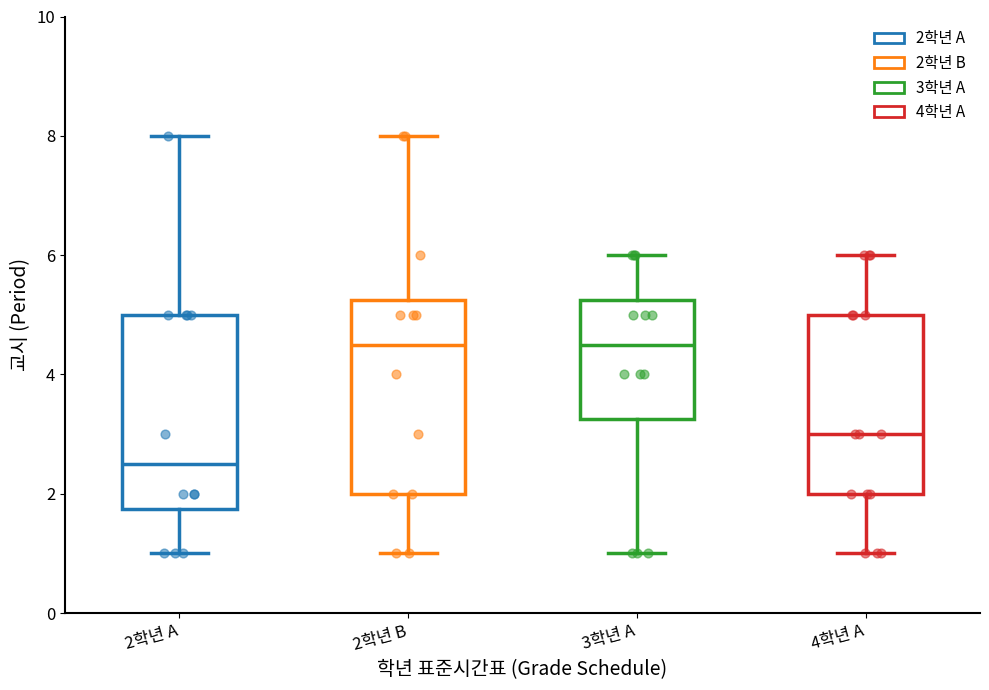

Reading left to right, transcribe this box plot: for each box, give where its median line is, the range the box spans, and where its two whiskers end, as read against the y-axis. The values are not printed on the chart, so give them approximately, as read against the axis.

2학년 A: median 2.6, box 1.8 to 5.0, whiskers 1.0 to 8.0
2학년 B: median 4.6, box 2.0 to 5.2, whiskers 1.0 to 8.0
3학년 A: median 4.6, box 3.2 to 5.2, whiskers 1.0 to 6.0
4학년 A: median 3.0, box 2.0 to 5.0, whiskers 1.0 to 6.0